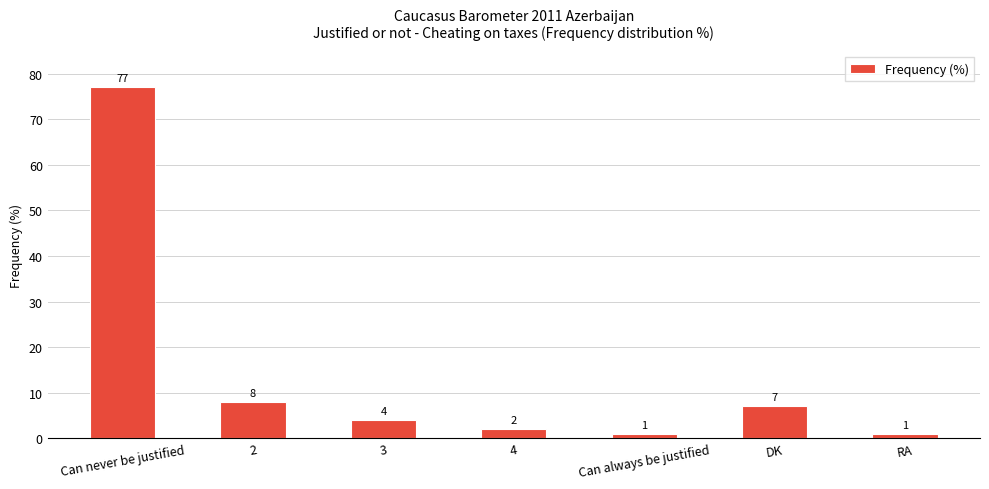

At which category does the chart reach its peak across all series?

Can never be justified